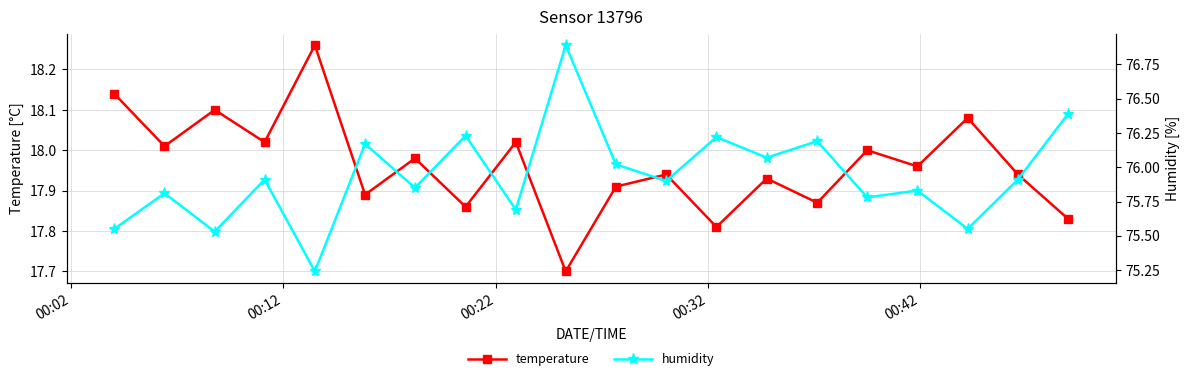

In temperature, how many points are higher than both neighbors (excluding endpoints)?

8